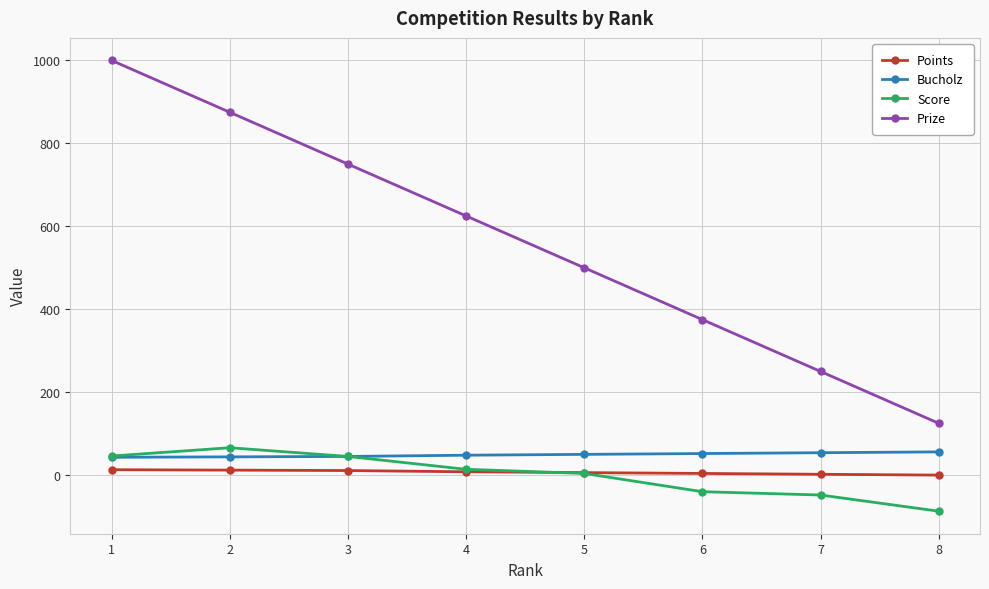

True or false: Prize has more than 0 interior local peaks.

False